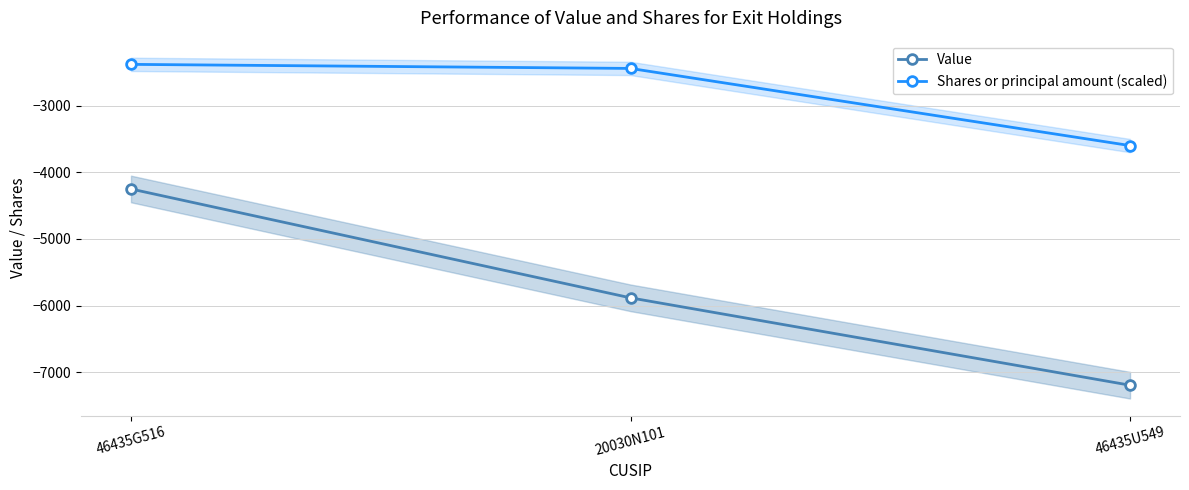

Count the number of data series in this chart.

2